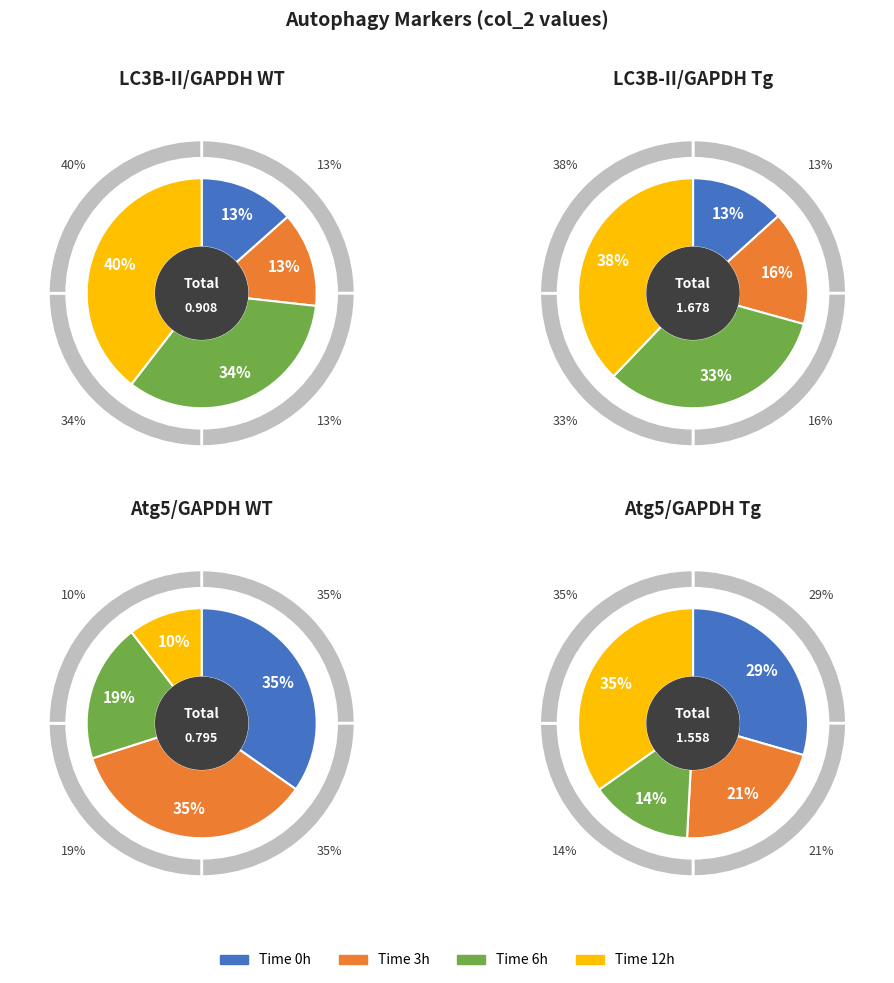

Count the number of slices in the pie.

4